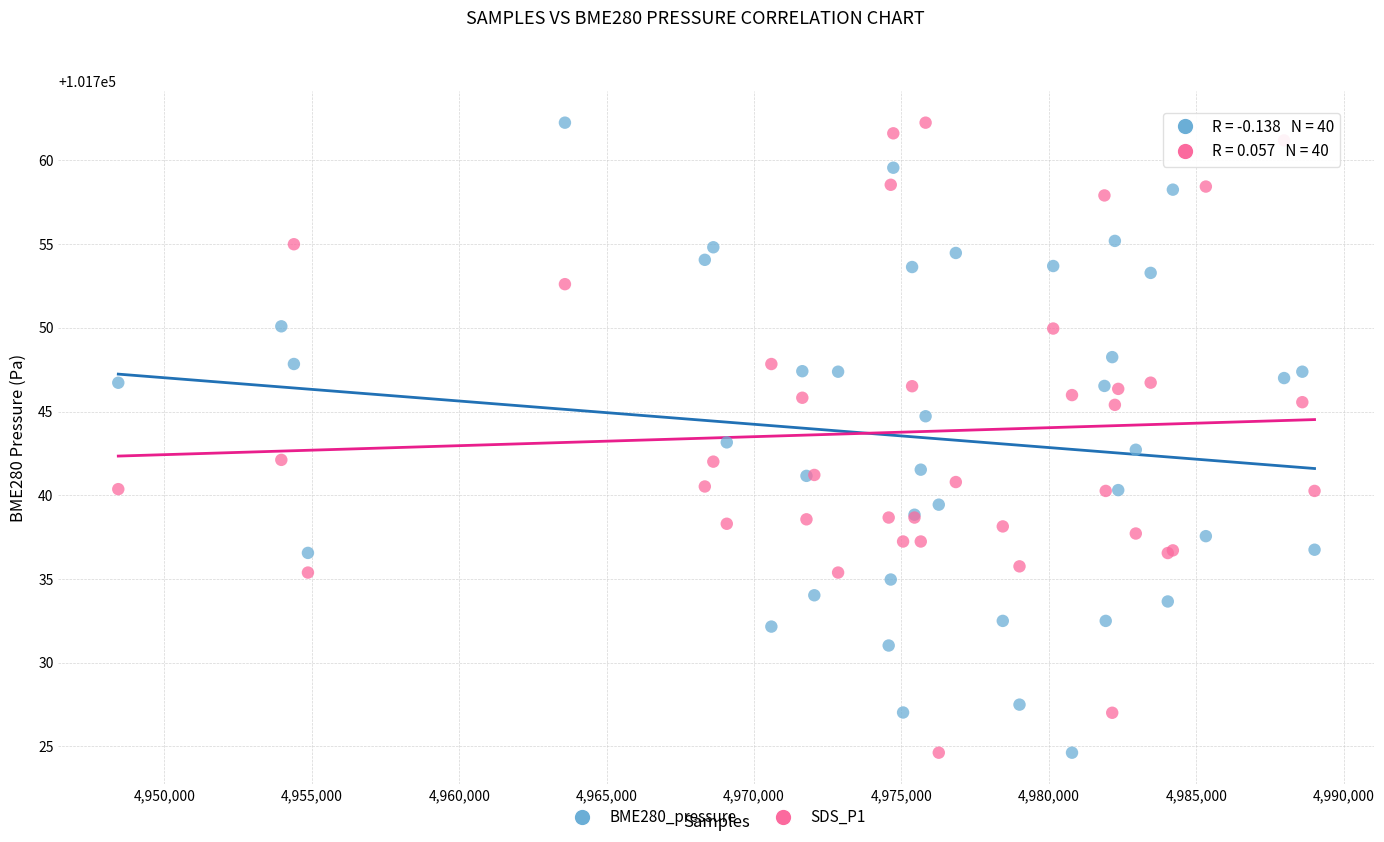

What is the X range (max minus min) for the scatter plot?

40577.0